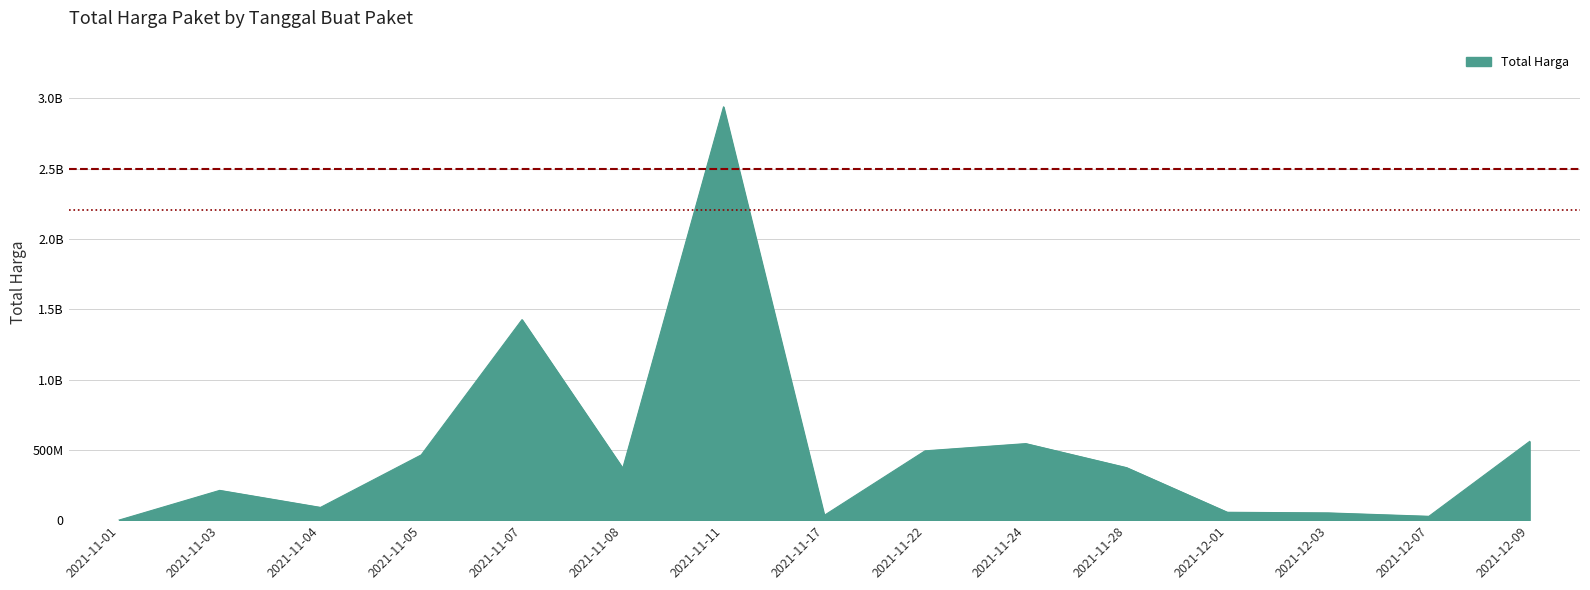

What position from the left is 2021-11-22?

9